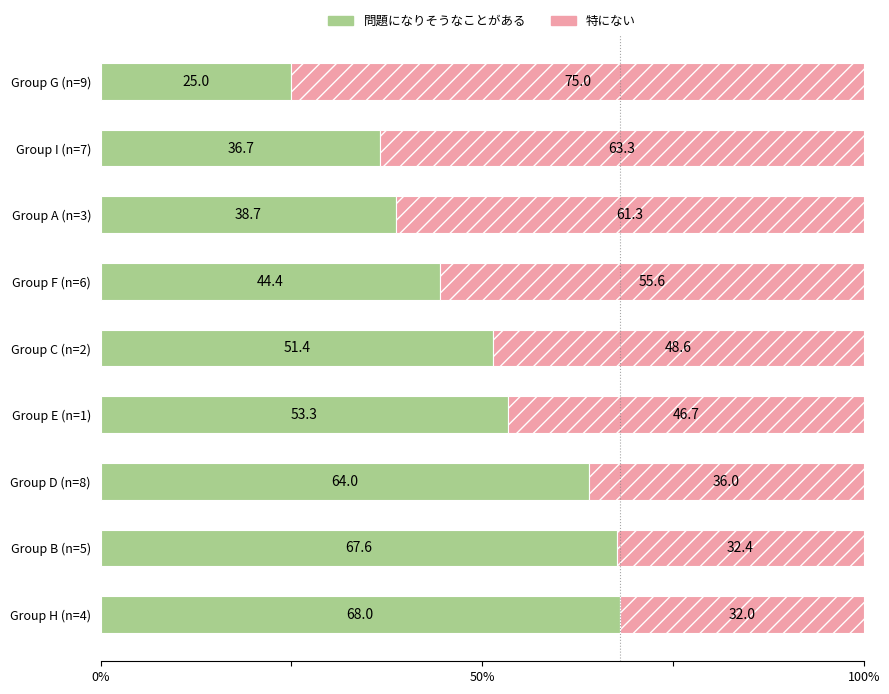

Rank the categories by 問題になりそうなことがある value from highest to lowest.

Group H (n=4), Group B (n=5), Group D (n=8), Group E (n=1), Group C (n=2), Group F (n=6), Group A (n=3), Group I (n=7), Group G (n=9)